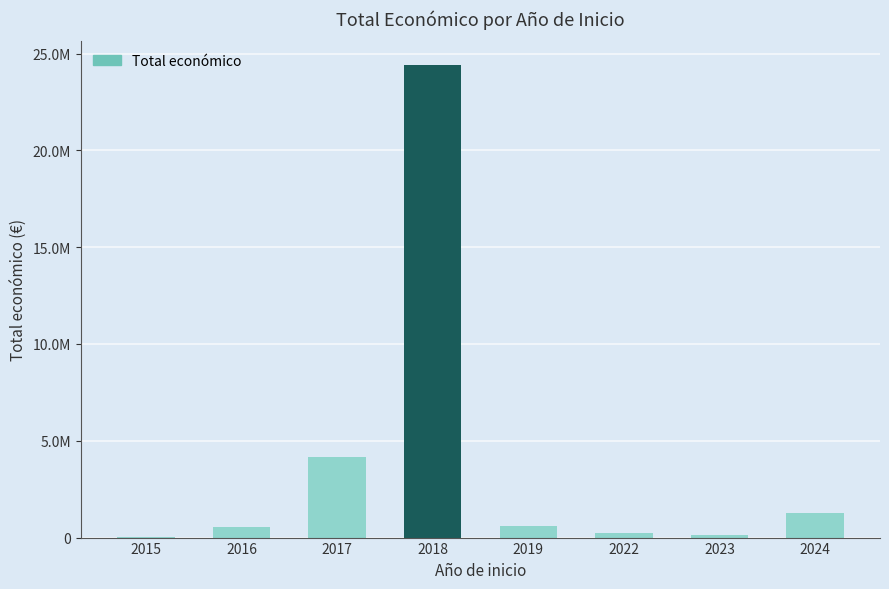

Approximately how many times larger is the value at 2024 compared to 2017?

0.3